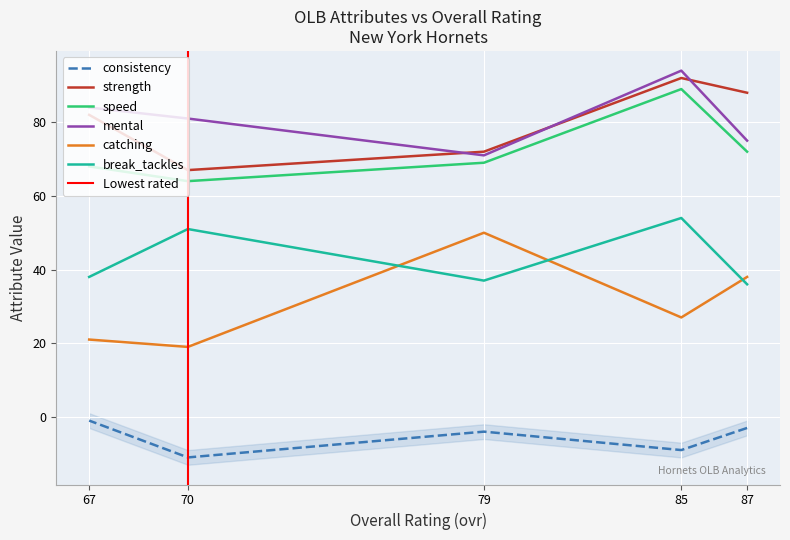

Which category has the highest value in the strength series?

85